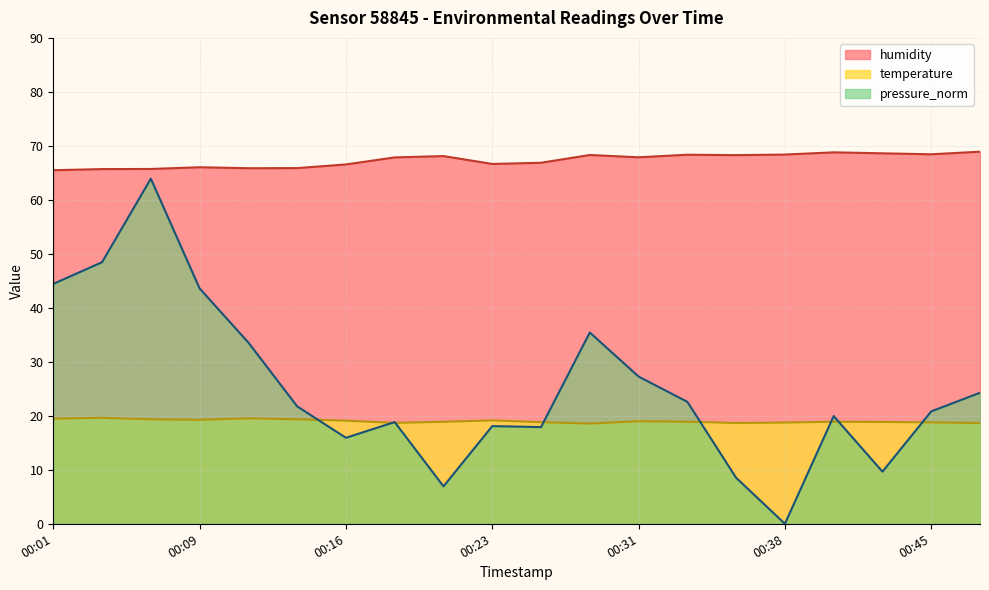

Which series ends up on top after the final intersection of temperature and pressure_norm?

pressure_norm